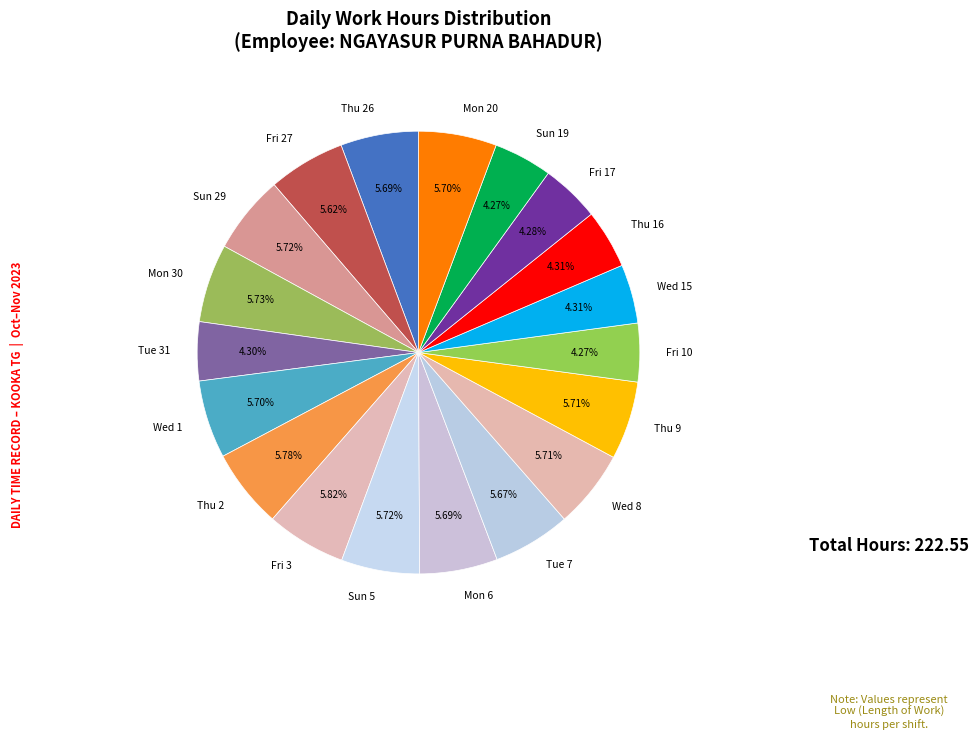

The Fri 3 slice represents 1% of the pie. True or false?

False